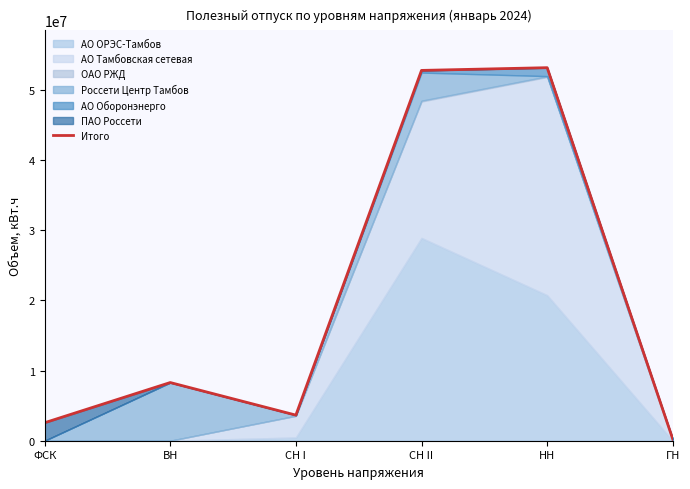

How many points are lower than both their immediate neighbors (excluding endpoints)?

1